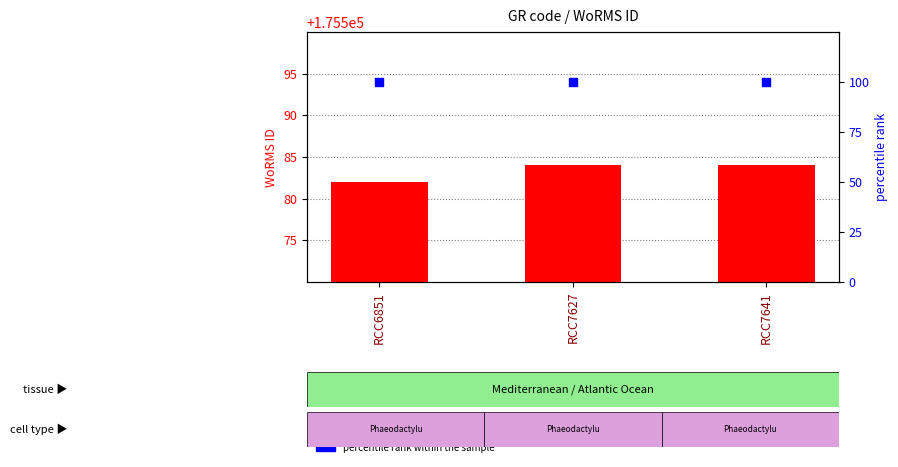

What is the total value across all series at RCC6851?

175682